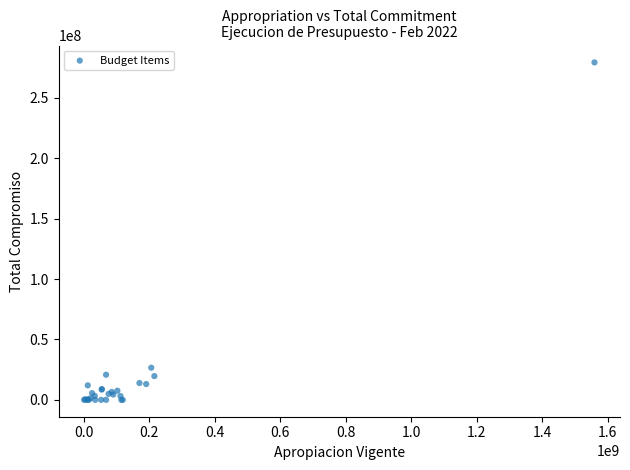

What Y value in the scatter plot is closest to 139711222?

26617252